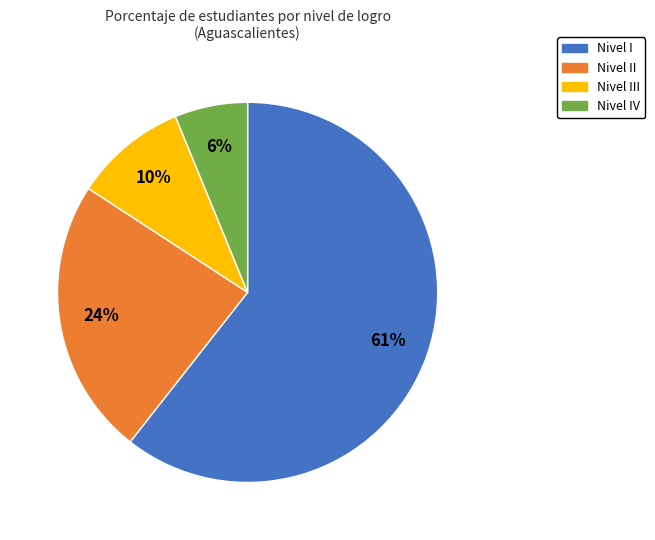

Which category has the smallest portion of the pie?

Nivel IV